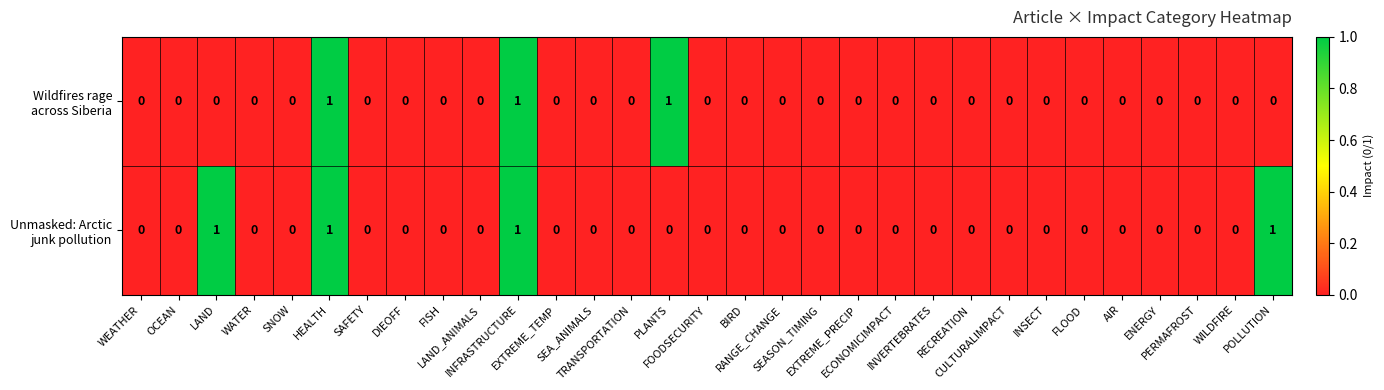

How many categories are shown in the chart?

31